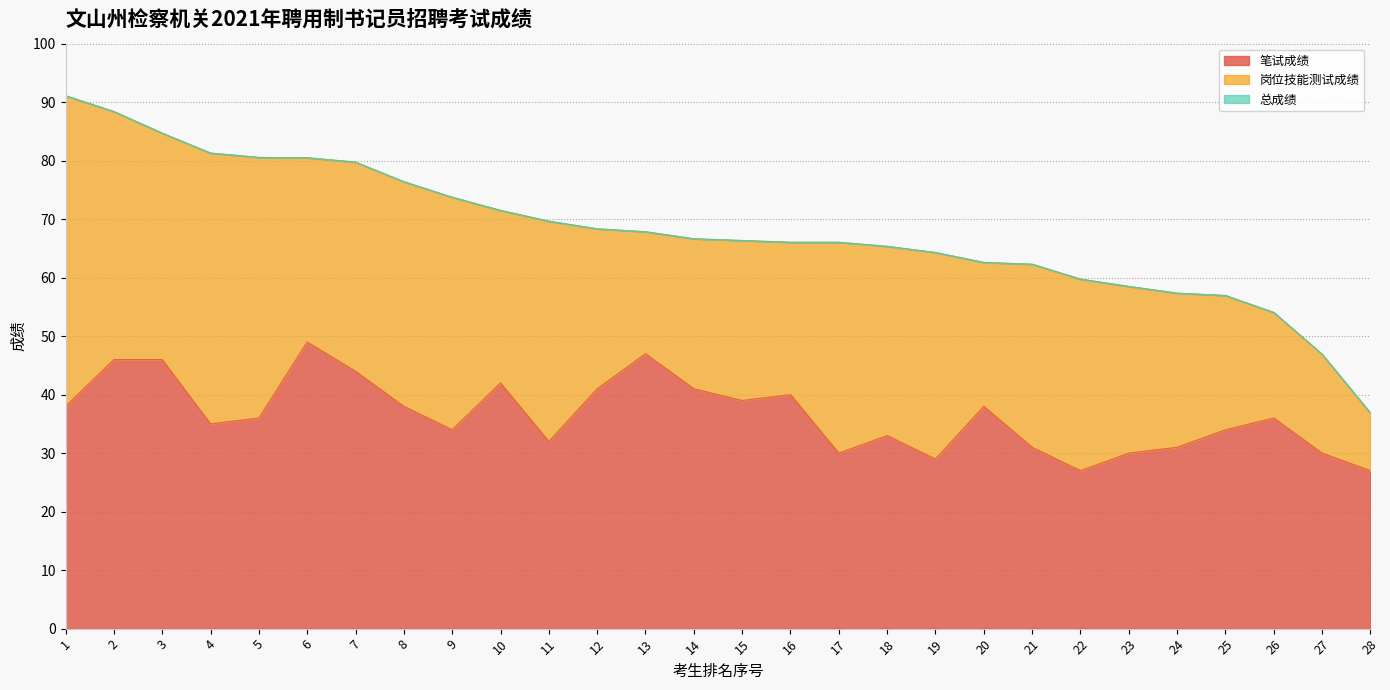

True or false: 总成绩 has more than 0 interior local peaks.

False